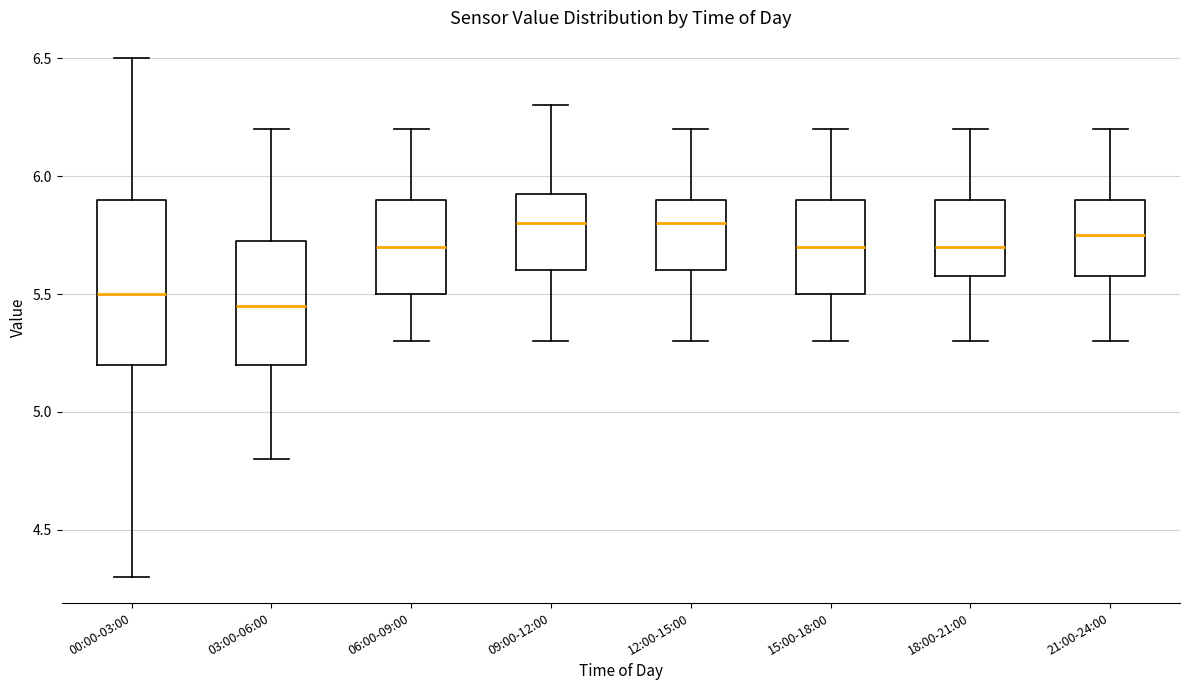

Reading left to right, transcribe this box plot: for each box, give where its median line is, the range the box spans, and where its two whiskers end, as read against the y-axis. The values are not printed on the chart, so give them approximately, as read against the axis.

00:00-03:00: median 5.50, box 5.20 to 5.90, whiskers 4.30 to 6.50
03:00-06:00: median 5.45, box 5.20 to 5.75, whiskers 4.80 to 6.20
06:00-09:00: median 5.70, box 5.50 to 5.90, whiskers 5.30 to 6.20
09:00-12:00: median 5.80, box 5.60 to 5.95, whiskers 5.30 to 6.30
12:00-15:00: median 5.80, box 5.60 to 5.90, whiskers 5.30 to 6.20
15:00-18:00: median 5.70, box 5.50 to 5.90, whiskers 5.30 to 6.20
18:00-21:00: median 5.70, box 5.60 to 5.90, whiskers 5.30 to 6.20
21:00-24:00: median 5.75, box 5.60 to 5.90, whiskers 5.30 to 6.20